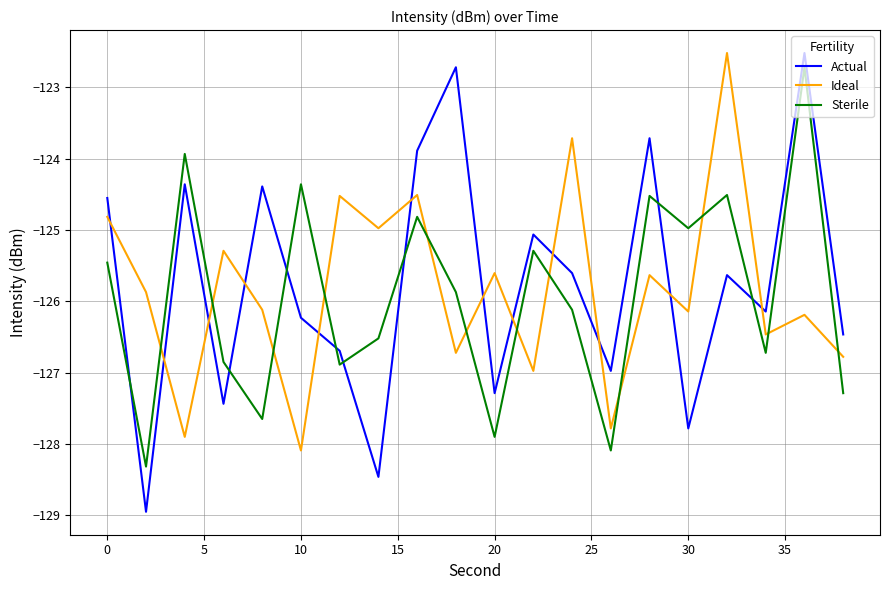

How many times do Actual and Sterile cross each other?

8